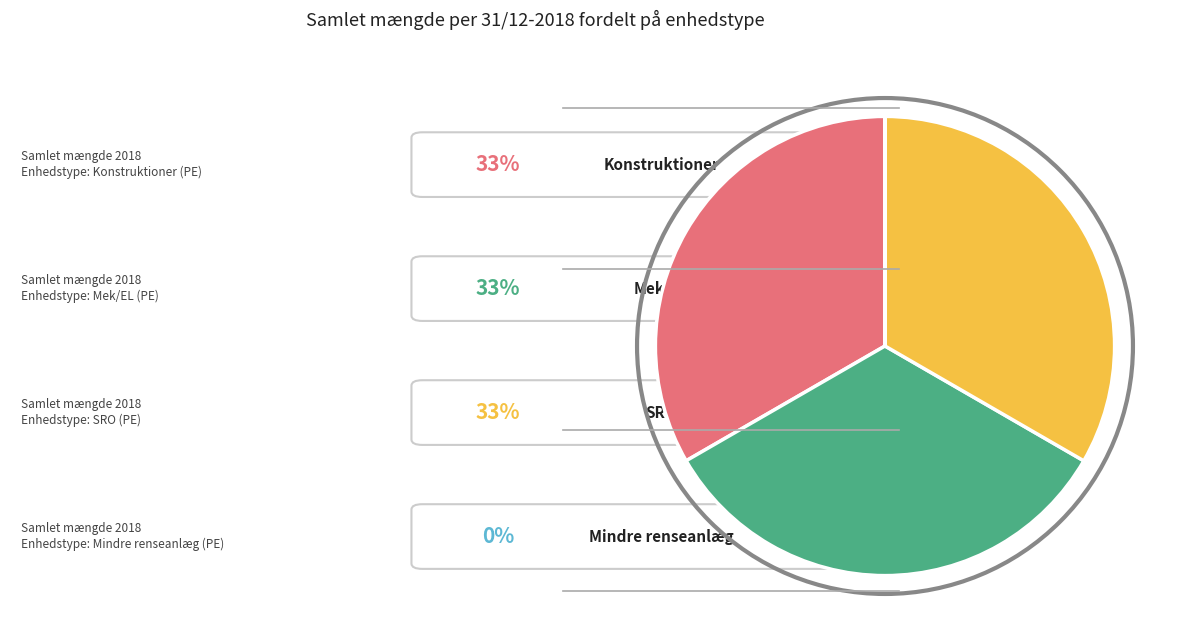

Is there a majority slice in this chart?

No